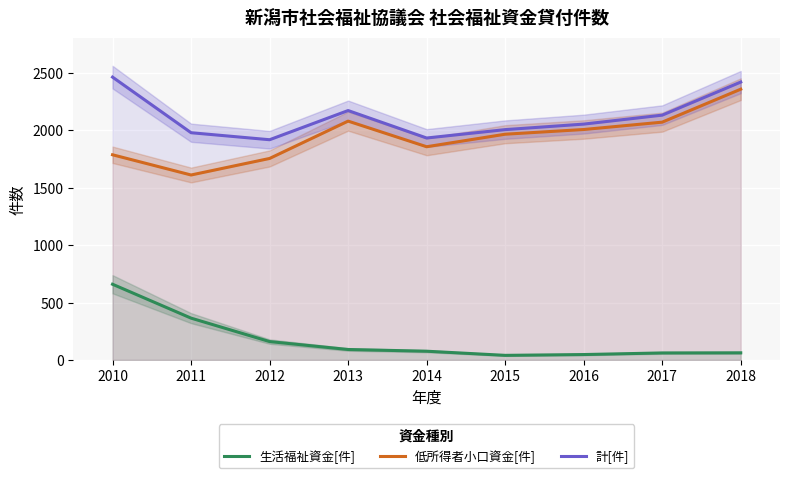

What is the average value of the 計[件] series?

2119